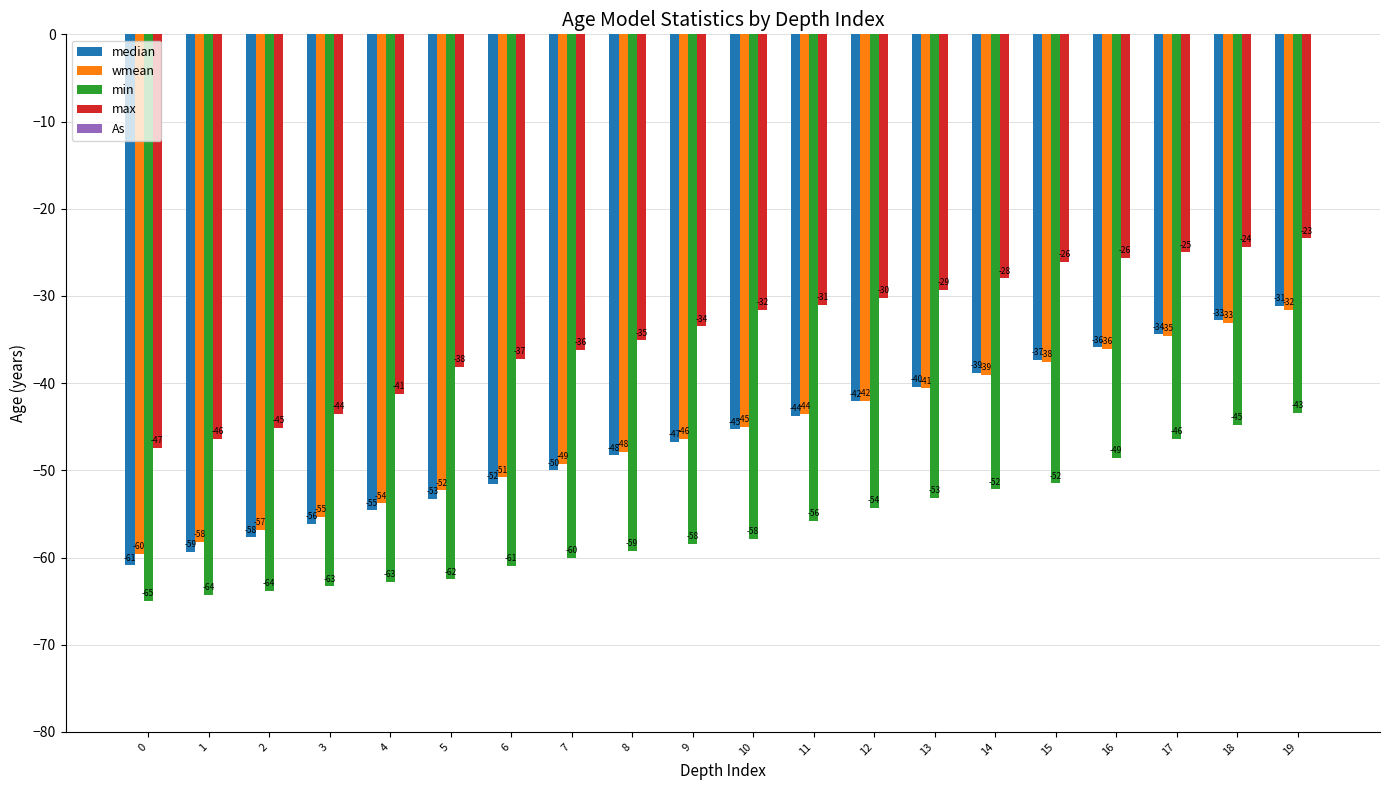

Which series changed the most between 1 and 7?

max